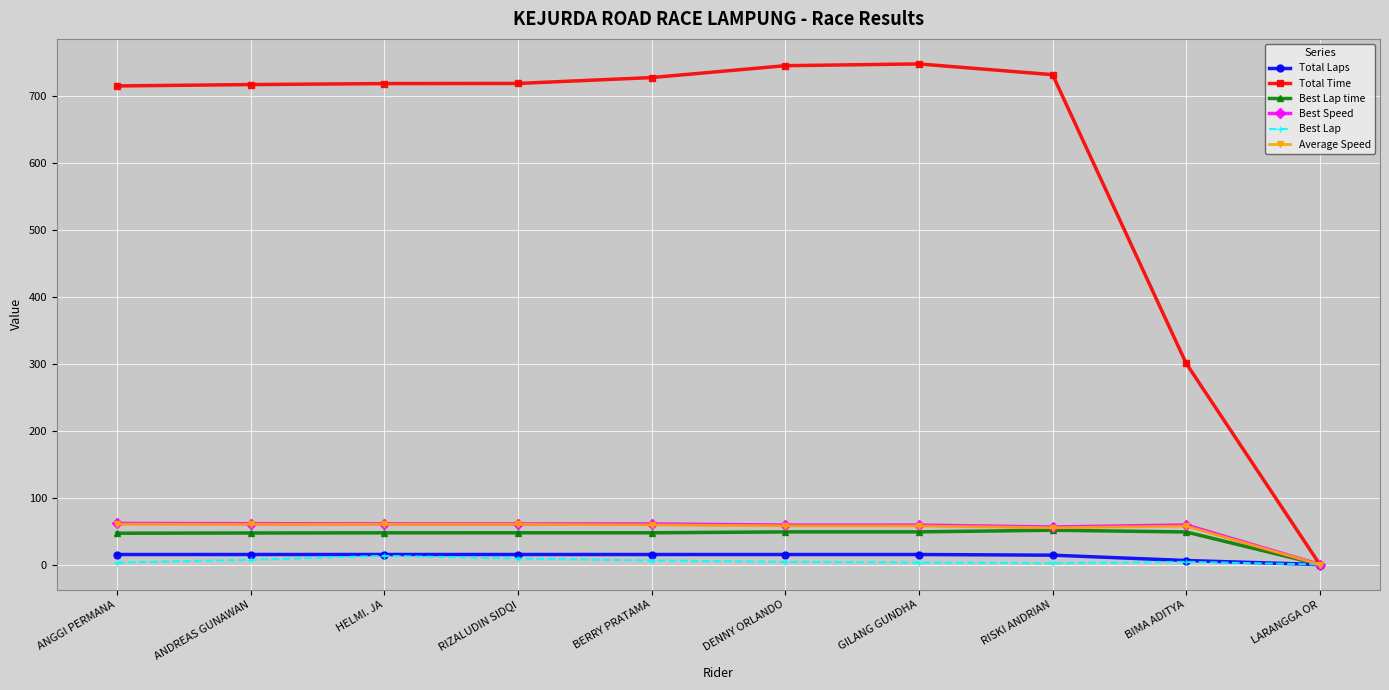

The value of Best Speed at LARANGGA OR is 0.0. True or false?

True